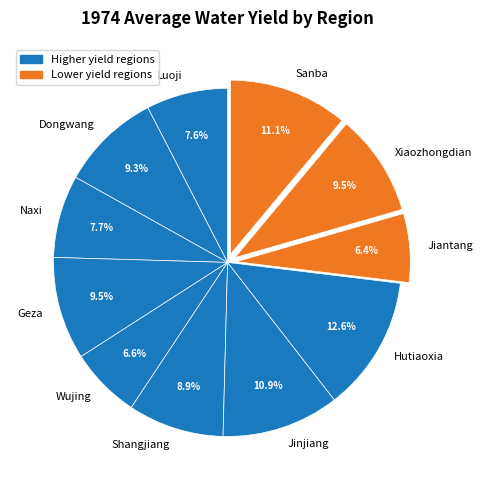

How many slices are in this pie chart?

11